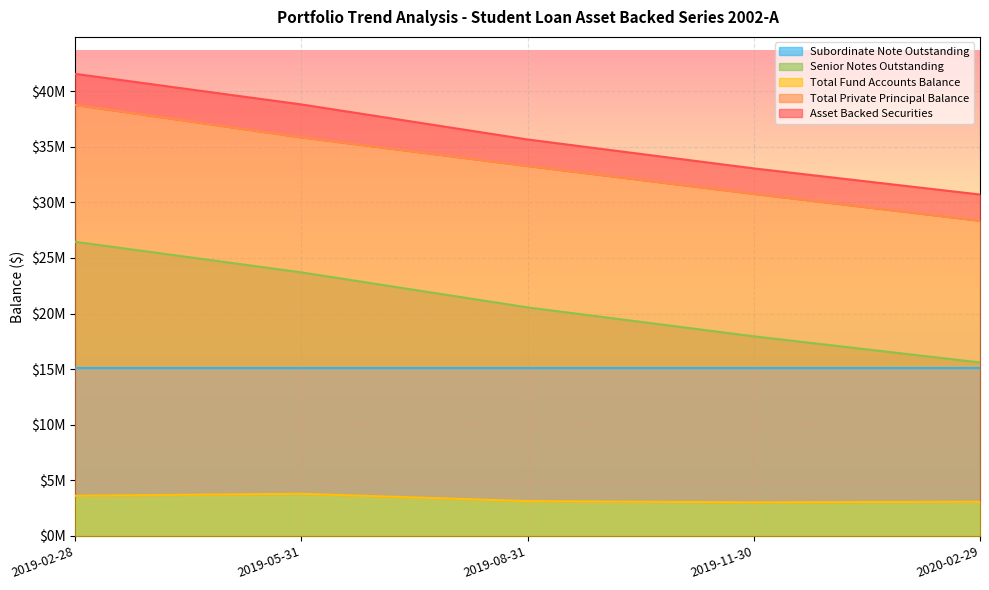

Count the number of categories in the chart.

5